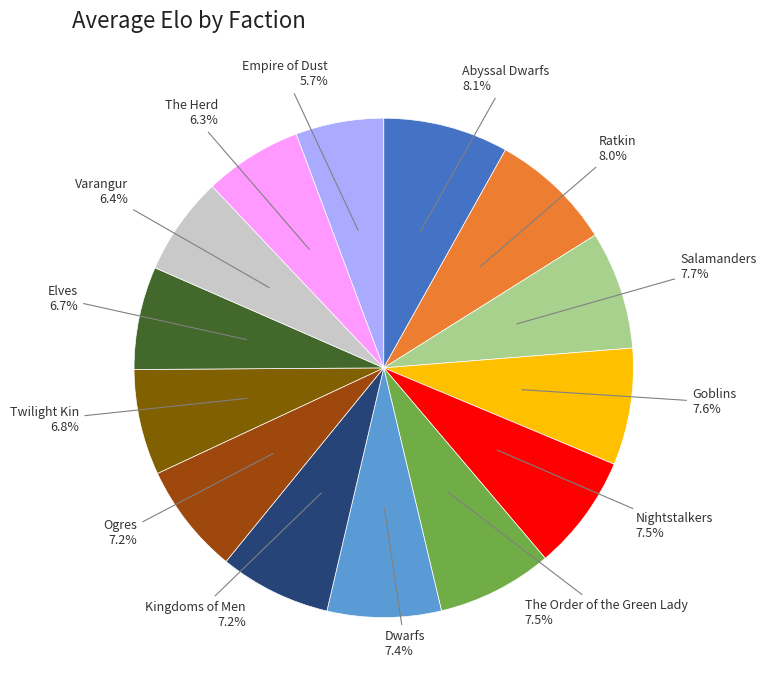

Is there a majority slice in this chart?

No